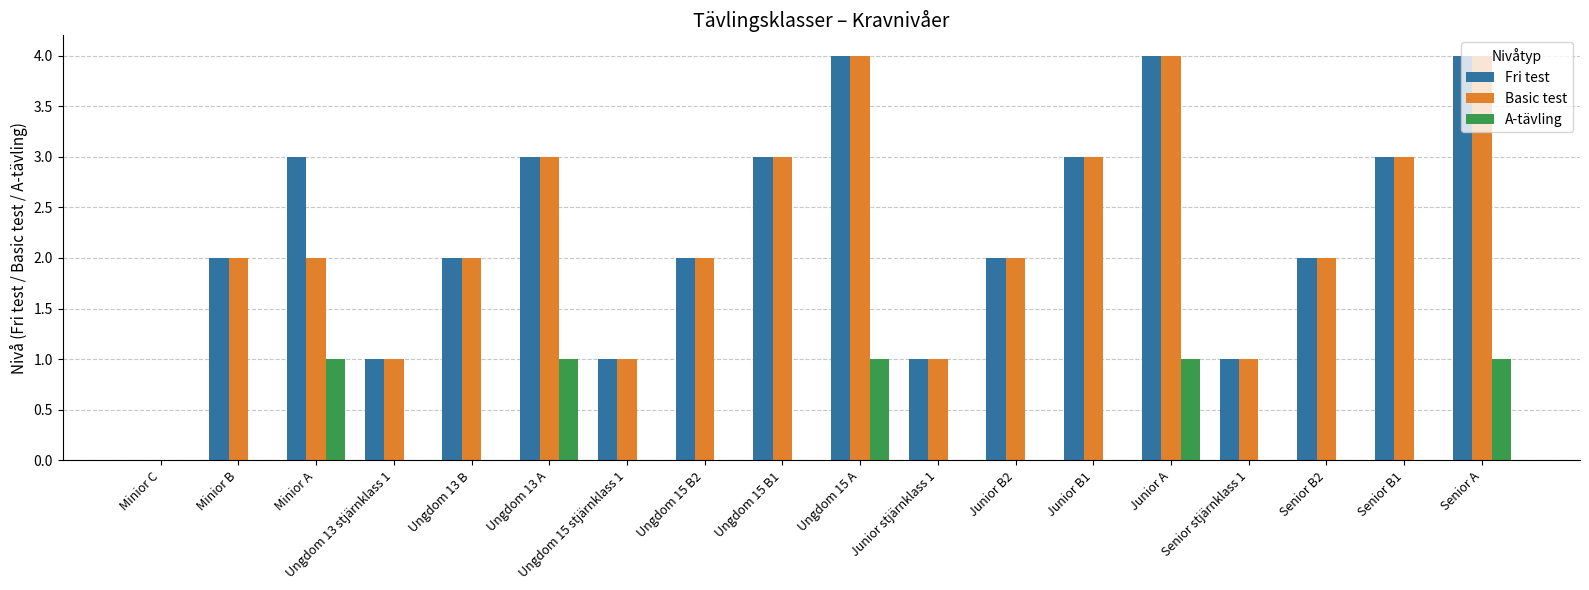

What is the maximum value shown in the chart?

4